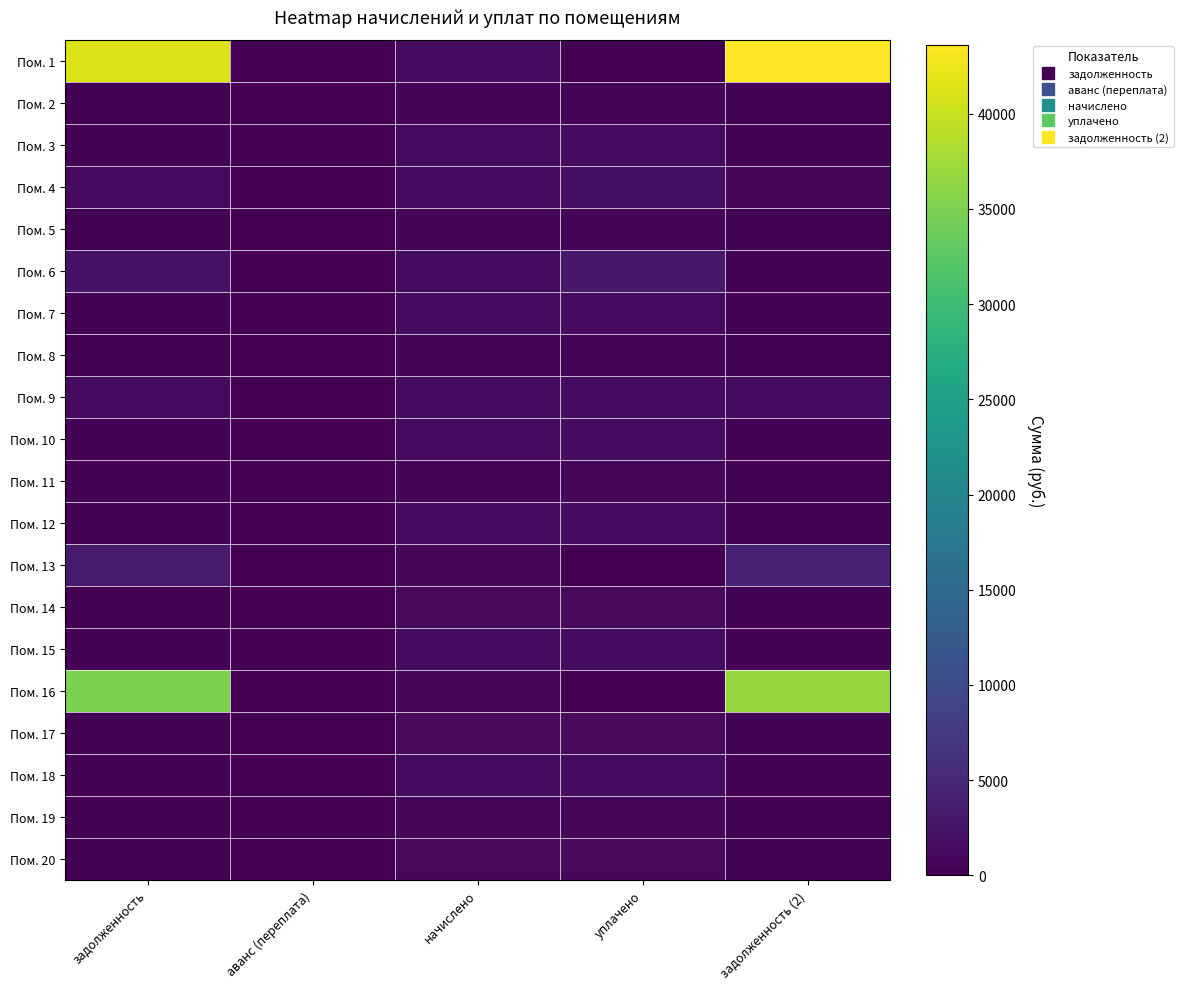

Reading right to left, what are all the values shown in this chart?

Пом. 1: задолженность (2)=43628.2	уплачено=0.0	начислено=1446.5	аванс (переплата)=0.0	задолженность=41251.7
Пом. 2: задолженность (2)=237.0	уплачено=686.7	начислено=710.9	аванс (переплата)=0.0	задолженность=212.8
Пом. 3: задолженность (2)=469.3	уплачено=1359.9	начислено=1407.8	аванс (переплата)=0.0	задолженность=421.4
Пом. 4: задолженность (2)=975.6	уплачено=1789.4	начислено=1453.3	аванс (переплата)=0.0	задолженность=1306.9
Пом. 5: задолженность (2)=233.6	уплачено=676.9	начислено=700.7	аванс (переплата)=0.0	задолженность=209.7
Пом. 6: задолженность (2)=467.6	уплачено=3038.2	начислено=1404.4	аванс (переплата)=0.0	задолженность=2119.1
Пом. 7: задолженность (2)=463.1	уплачено=1342.1	начислено=1389.4	аванс (переплата)=0.0	задолженность=415.9
Пом. 8: задолженность (2)=233.7	уплачено=677.2	начислено=701.1	аванс (переплата)=0.0	задолженность=209.8
Пом. 9: задолженность (2)=1422.6	уплачено=1271.8	начислено=1414.6	аванс (переплата)=0.0	задолженность=1272.0
Пом. 10: задолженность (2)=479.2	уплачено=1388.6	начислено=1437.6	аванс (переплата)=0.0	задолженность=430.3
Пом. 11: задолженность (2)=239.8	уплачено=910.1	начислено=719.3	аванс (переплата)=0.0	задолженность=431.5
Пом. 12: задолженность (2)=474.9	уплачено=1376.3	начислено=1424.8	аванс (переплата)=0.0	задолженность=426.4
Пом. 13: задолженность (2)=4138.1	уплачено=0.0	начислено=857.9	аванс (переплата)=0.0	задолженность=3197.4
Пом. 14: задолженность (2)=378.6	уплачено=1097.0	начислено=1135.7	аванс (переплата)=0.0	задолженность=339.9
Пом. 15: задолженность (2)=490.8	уплачено=1422.4	начислено=1472.5	аванс (переплата)=0.0	задолженность=440.7
Пом. 16: задолженность (2)=36686.8	уплачено=0.0	начислено=884.7	аванс (переплата)=0.0	задолженность=35067.5
Пом. 17: задолженность (2)=378.6	уплачено=1097.6	начислено=1135.9	аванс (переплата)=0.0	задолженность=340.4
Пом. 18: задолженность (2)=506.2	уплачено=1466.8	начислено=1518.5	аванс (переплата)=0.0	задолженность=454.5
Пом. 19: задолженность (2)=301.0	уплачено=872.4	начислено=903.1	аванс (переплата)=0.0	задолженность=270.3
Пом. 20: задолженность (2)=378.6	уплачено=1097.6	начислено=1135.9	аванс (переплата)=0.0	задолженность=340.4